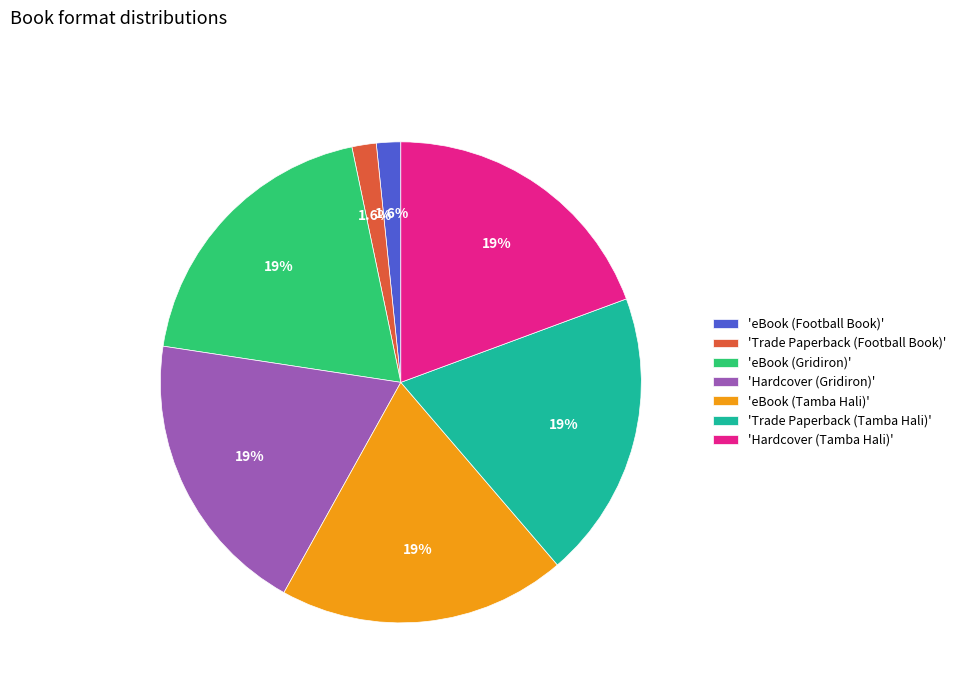

To the nearest percent, what is the difference between the largest and smallest slice percentages?

18%